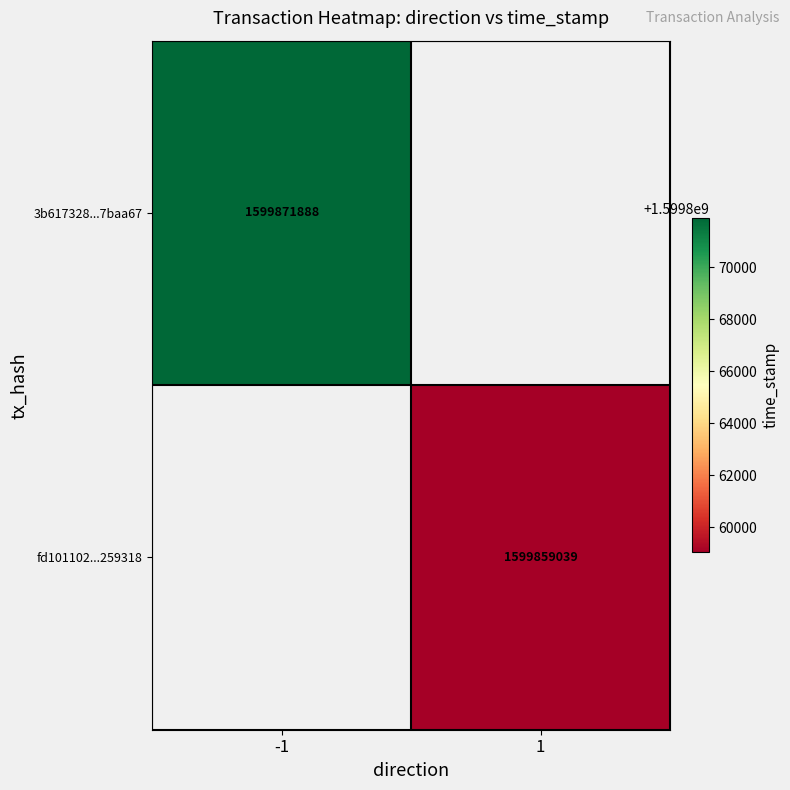

At how many categories does at least one series exceed 1599865141?

1